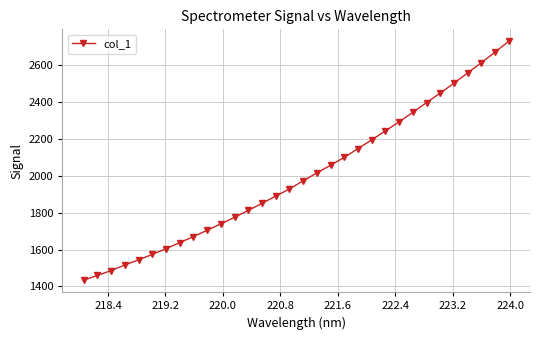

What is the value of the 28th point from the left?

2499.2